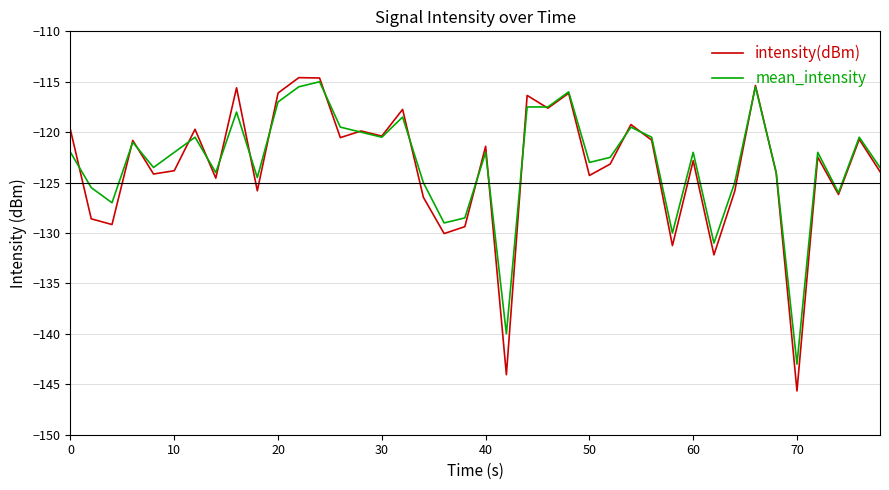

What is the lowest value of the mean_intensity series?

-143.0